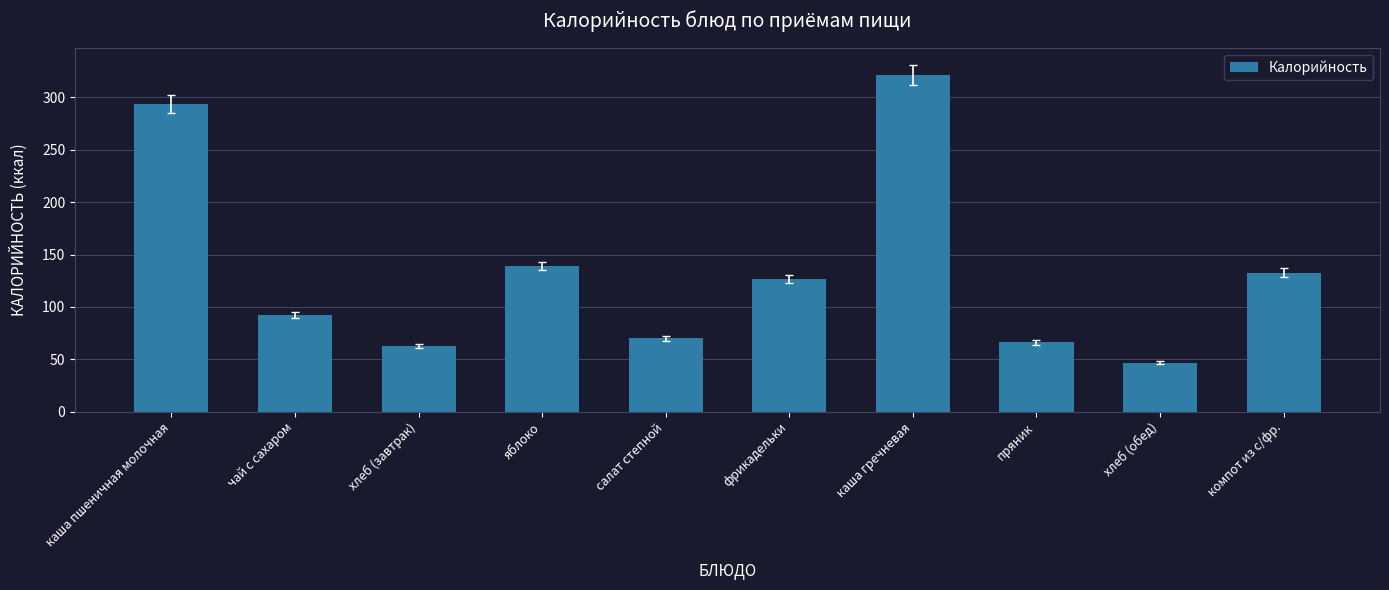

How many categories are shown in the chart?

10